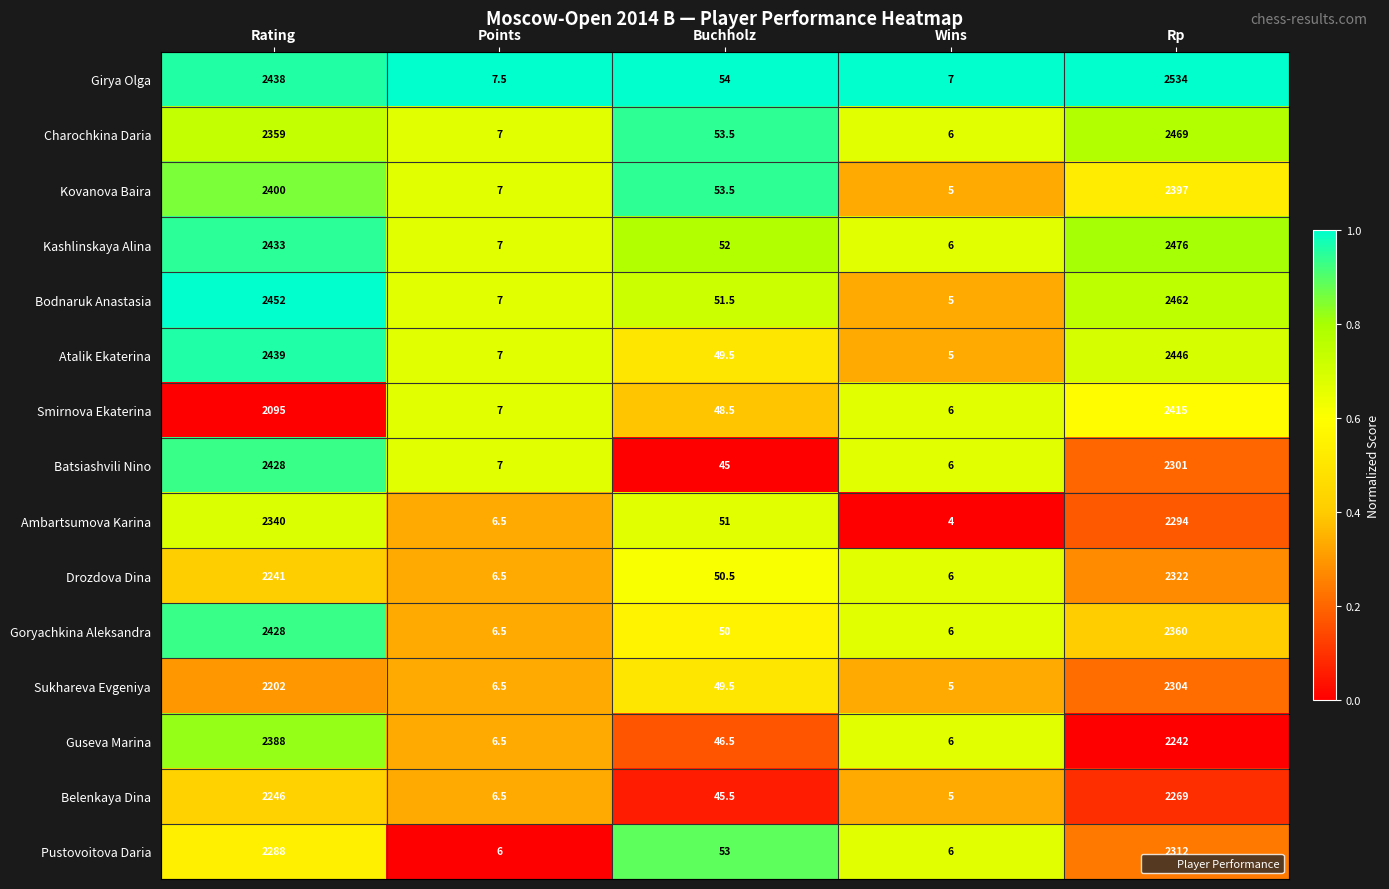

At which category is the sum across all series the highest?

Rp